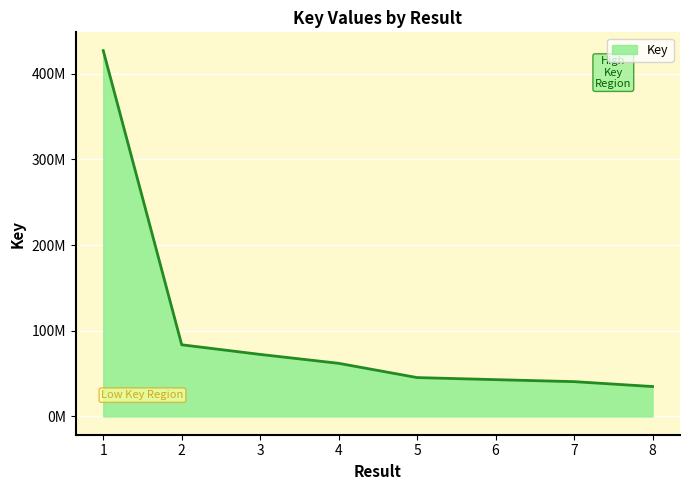

True or false: the data shows 100121807 at 4.

False